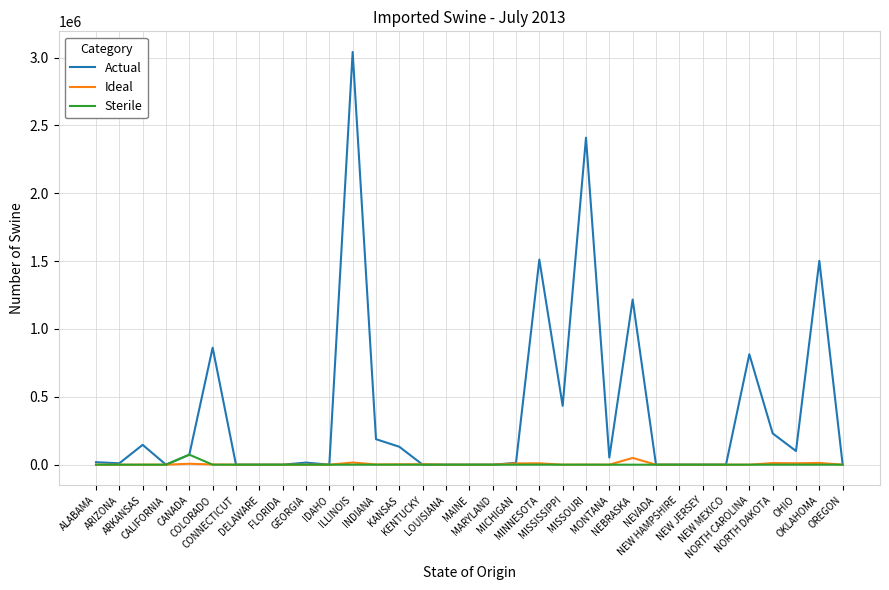

Which series has the largest total across all categories?

Actual